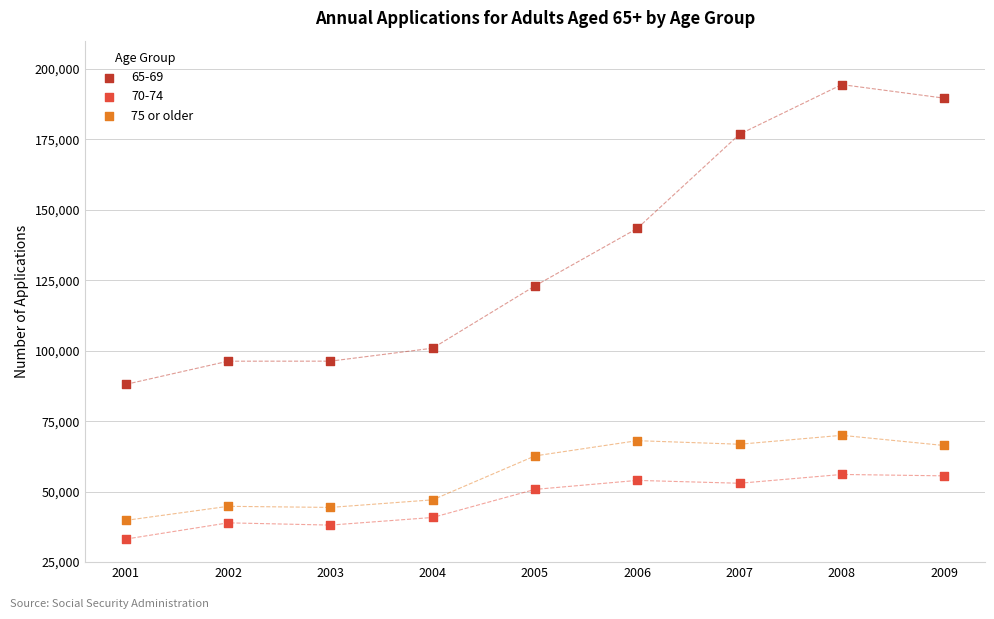

Which series has the widest spread of Y values?

65-69